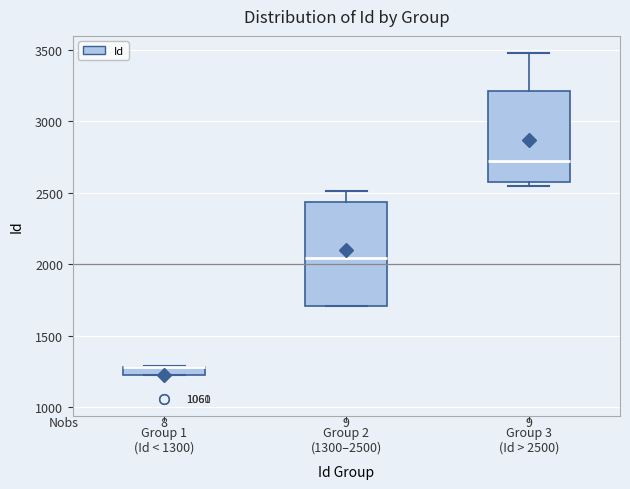

Where does the upper whisker of the box for Group 3 (Id > 2500) end on the y-axis? The values are not printed on the chart, so give them approximately, as read against the axis.

3500